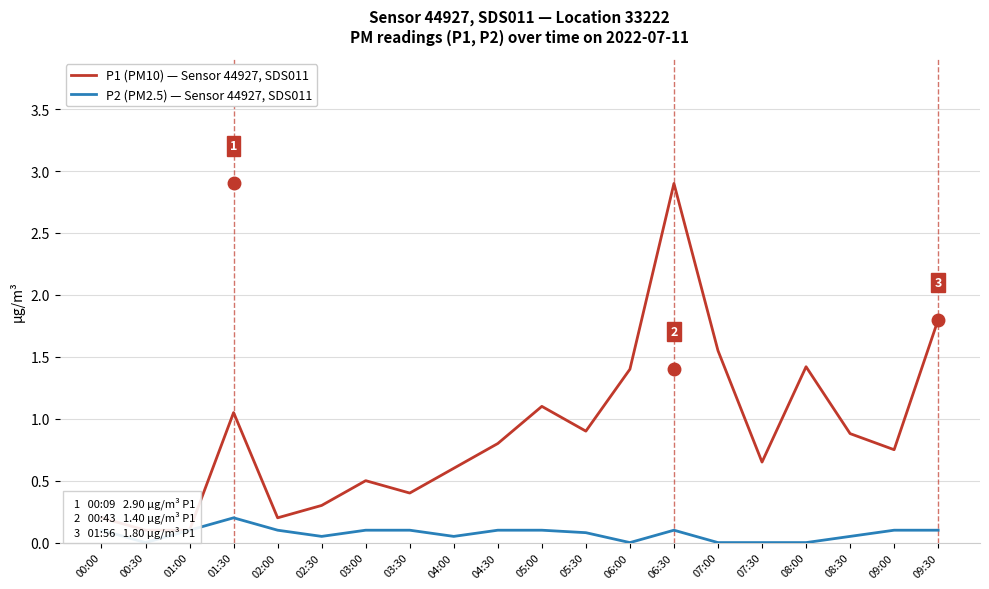

Rank the series by their average value, from highest to lowest.

P1 (PM10) — Sensor 44927, SDS011, P2 (PM2.5) — Sensor 44927, SDS011